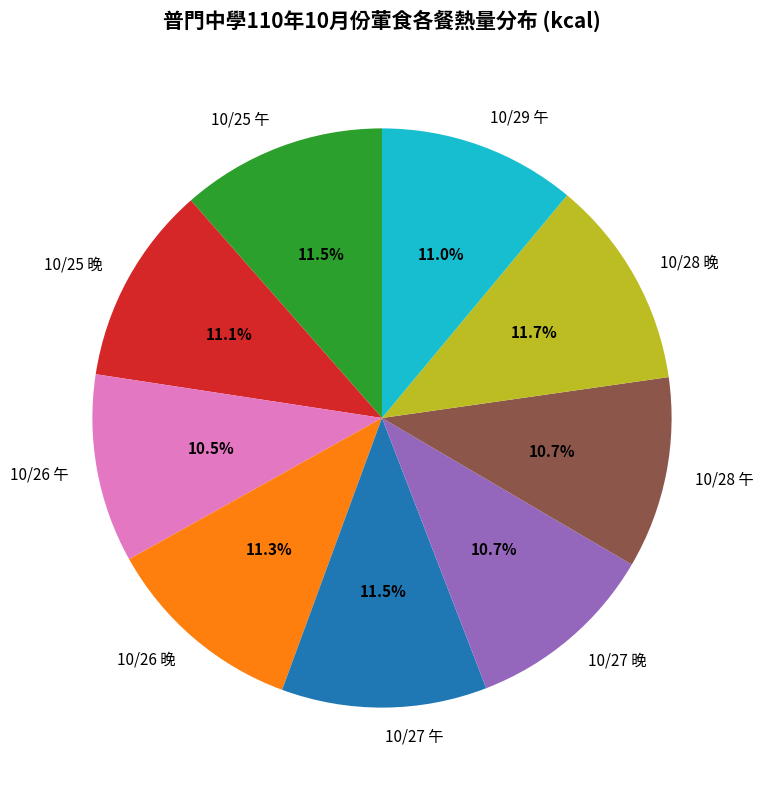

What percentage is NOT represented by 10/27 午?

88.5%